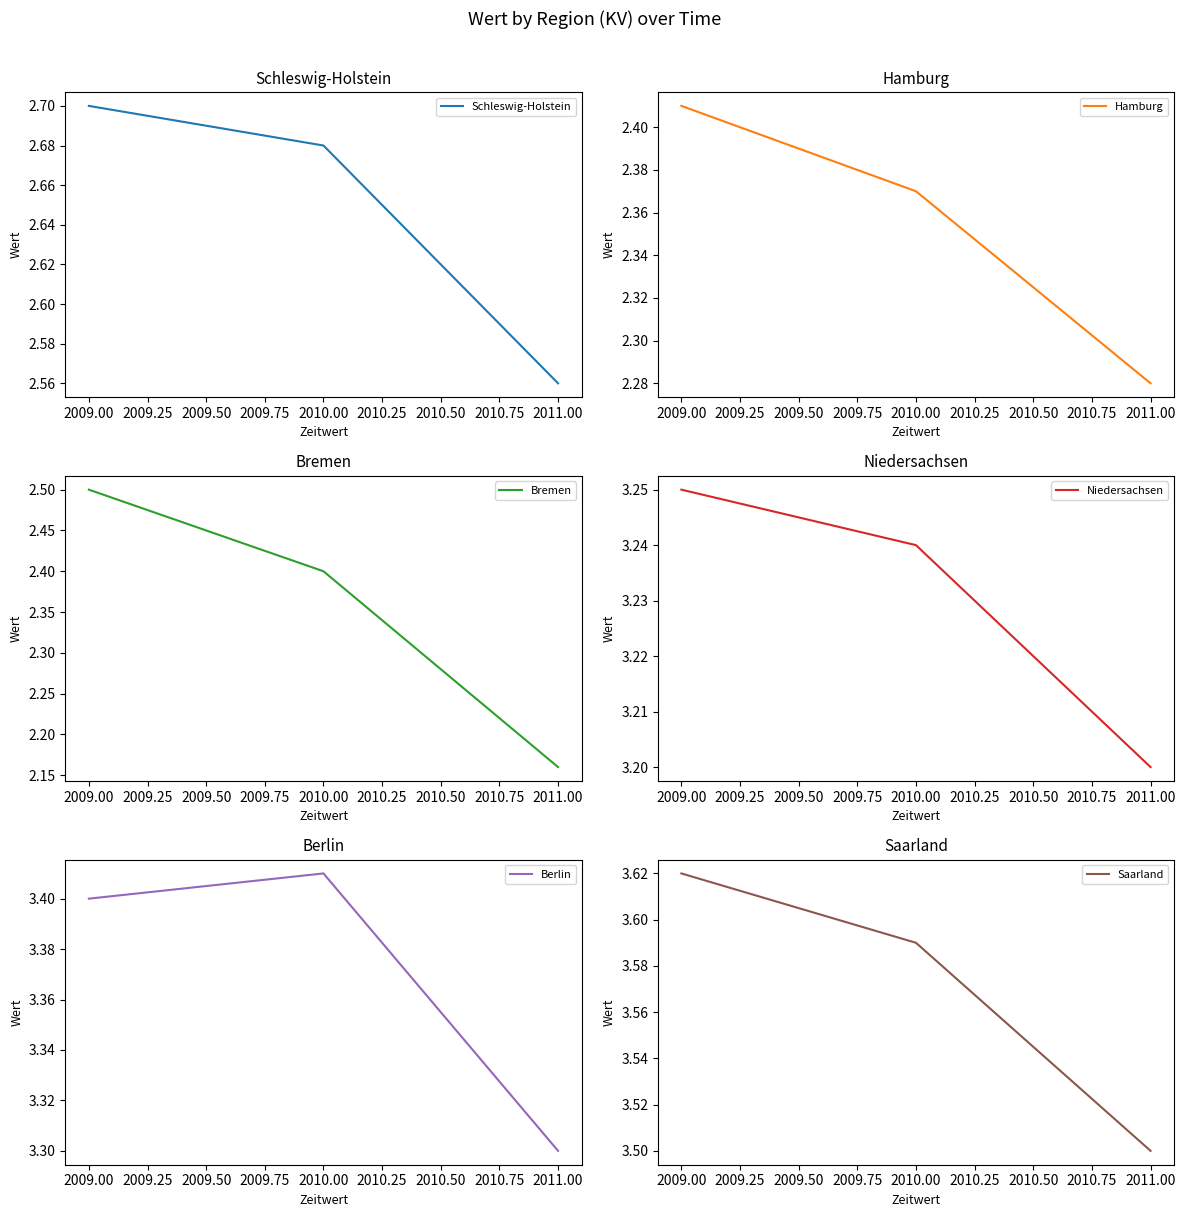

Is this an area chart (filled region under the line)?

No